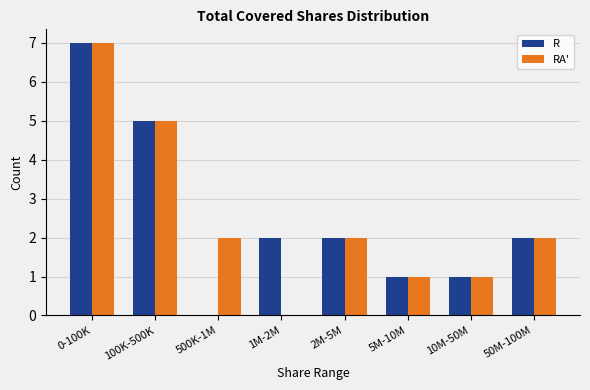

Reading left to right, extract all data points from this chart.

R: 0-100K=7	100K-500K=5	500K-1M=0	1M-2M=2	2M-5M=2	5M-10M=1	10M-50M=1	50M-100M=2
RA': 0-100K=7	100K-500K=5	500K-1M=2	1M-2M=0	2M-5M=2	5M-10M=1	10M-50M=1	50M-100M=2